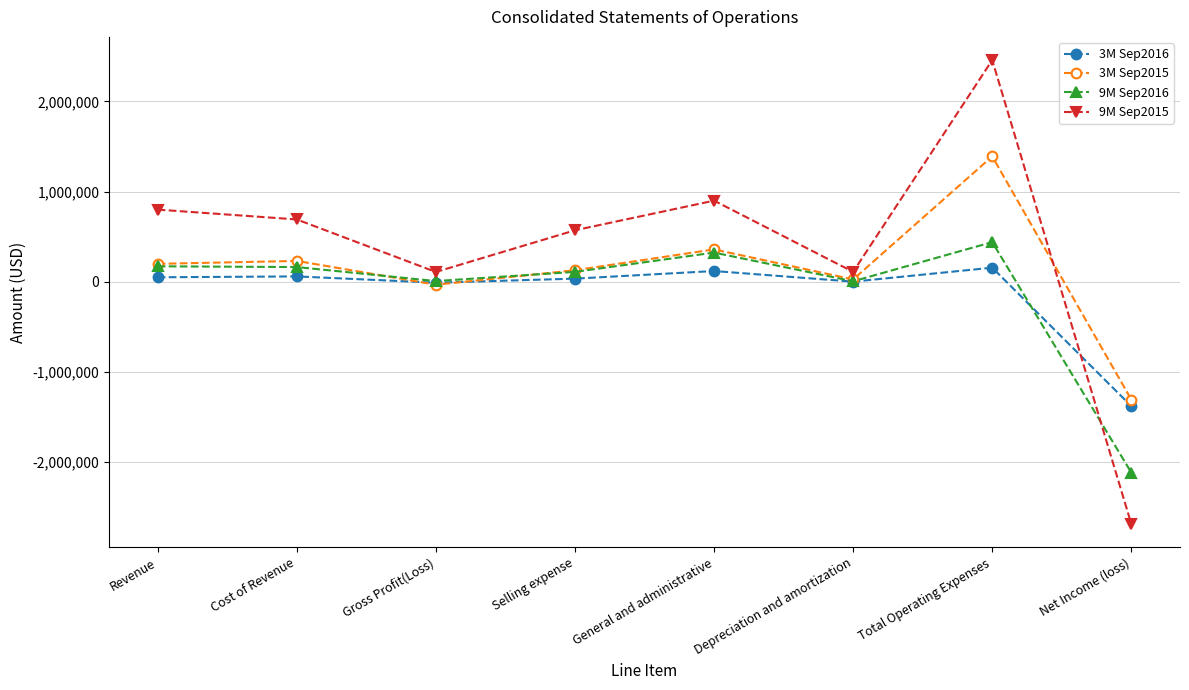

True or false: 3M Sep2015 has a value of -1306304 at Net Income (loss).

True